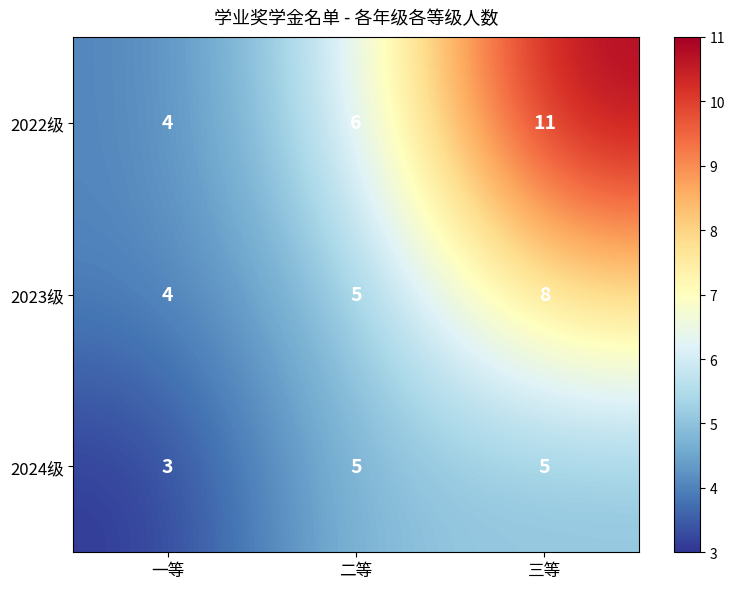

What is the difference between the maximum and minimum values in the 2023级 series?

4